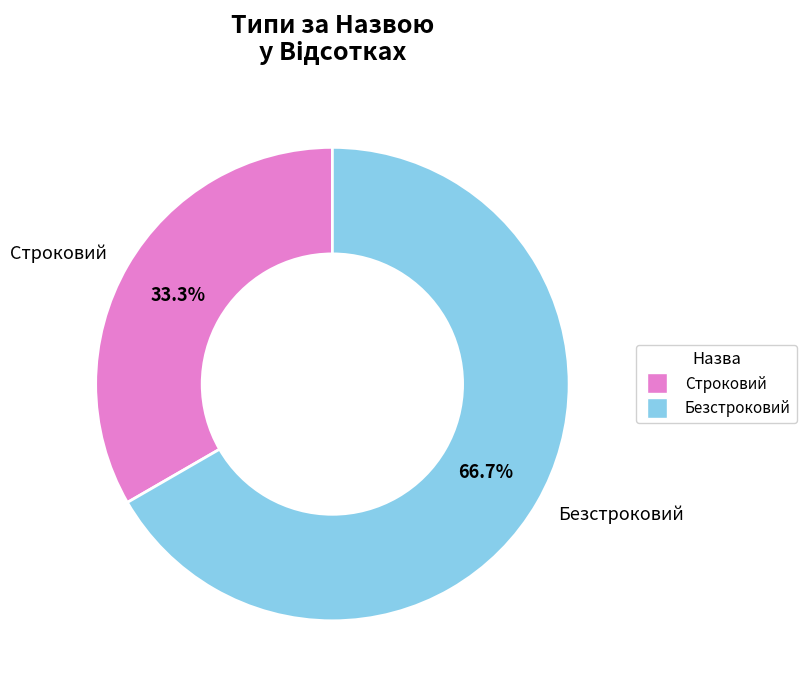

Which has a higher value, Безстроковий or Строковий?

Безстроковий